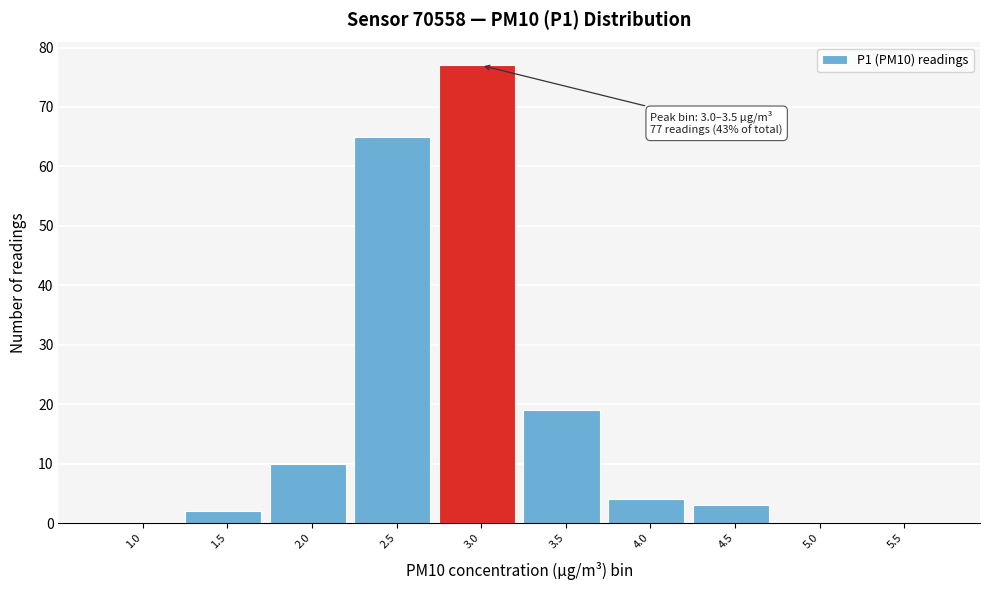

Reading left to right, transcribe all the data shown in this chart.

1.0=0	1.5=2	2.0=10	2.5=65	3.0=77	3.5=19	4.0=4	4.5=3	5.0=0	5.5=0